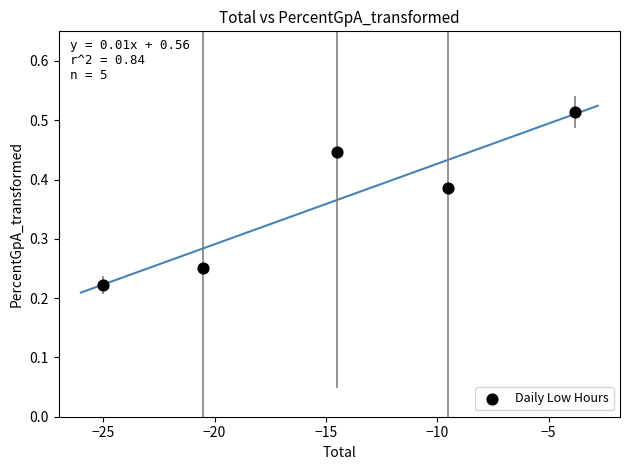

What is the range of X values (max minus min)?

21.2